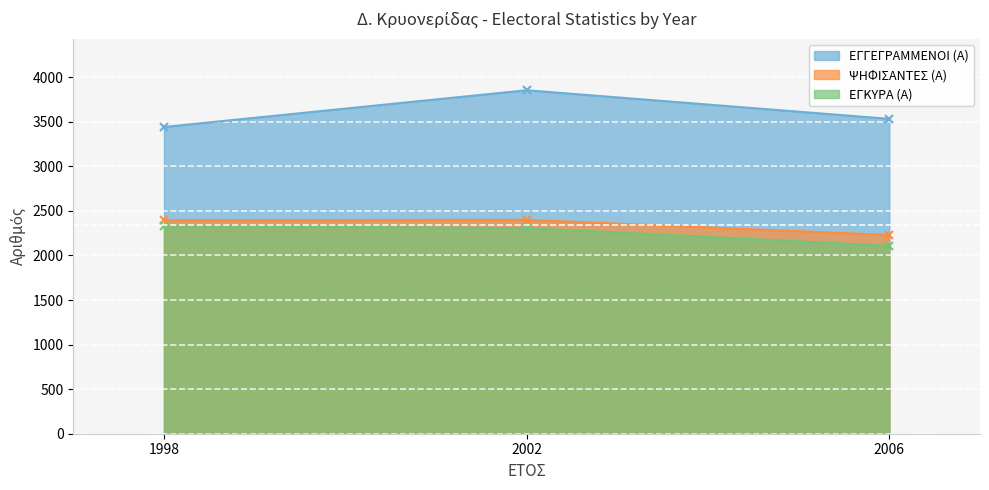

What is the value of the ΕΓΚΥΡΑ (Α) point at the 2nd from the left?

2306